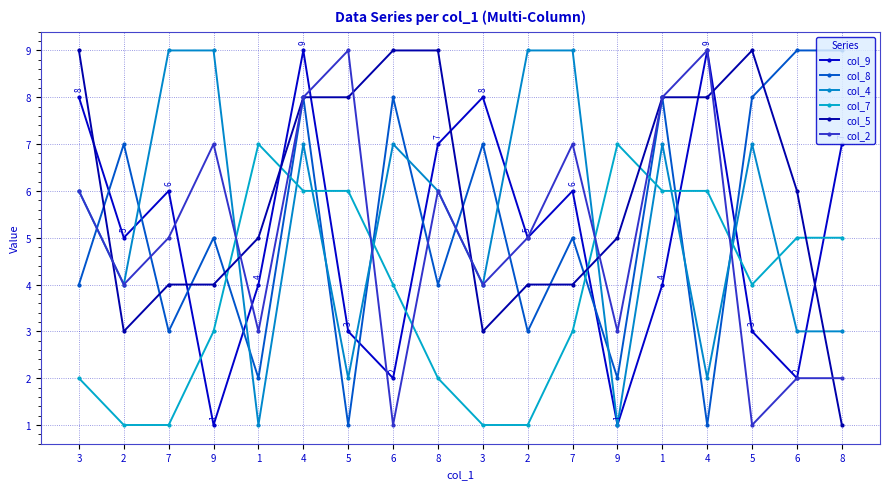

Count the number of categories in the chart.

18